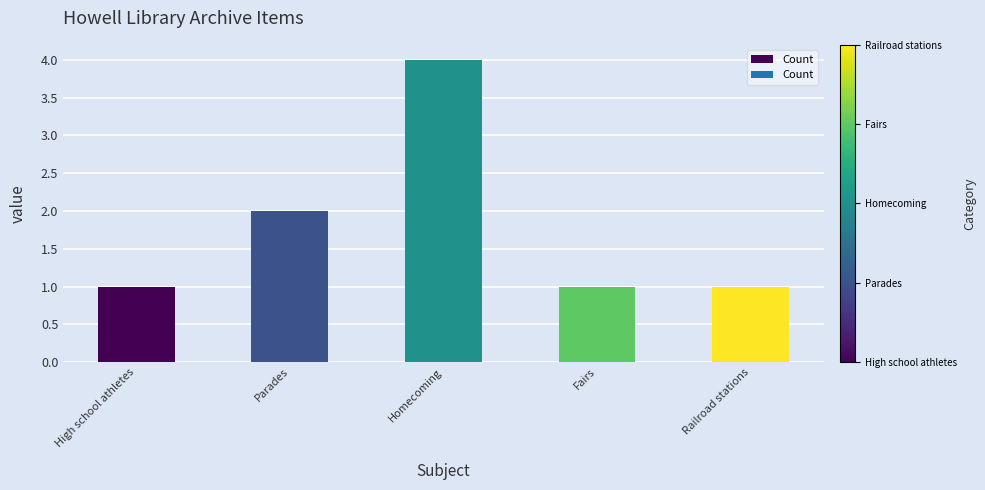

What is the average value?

2